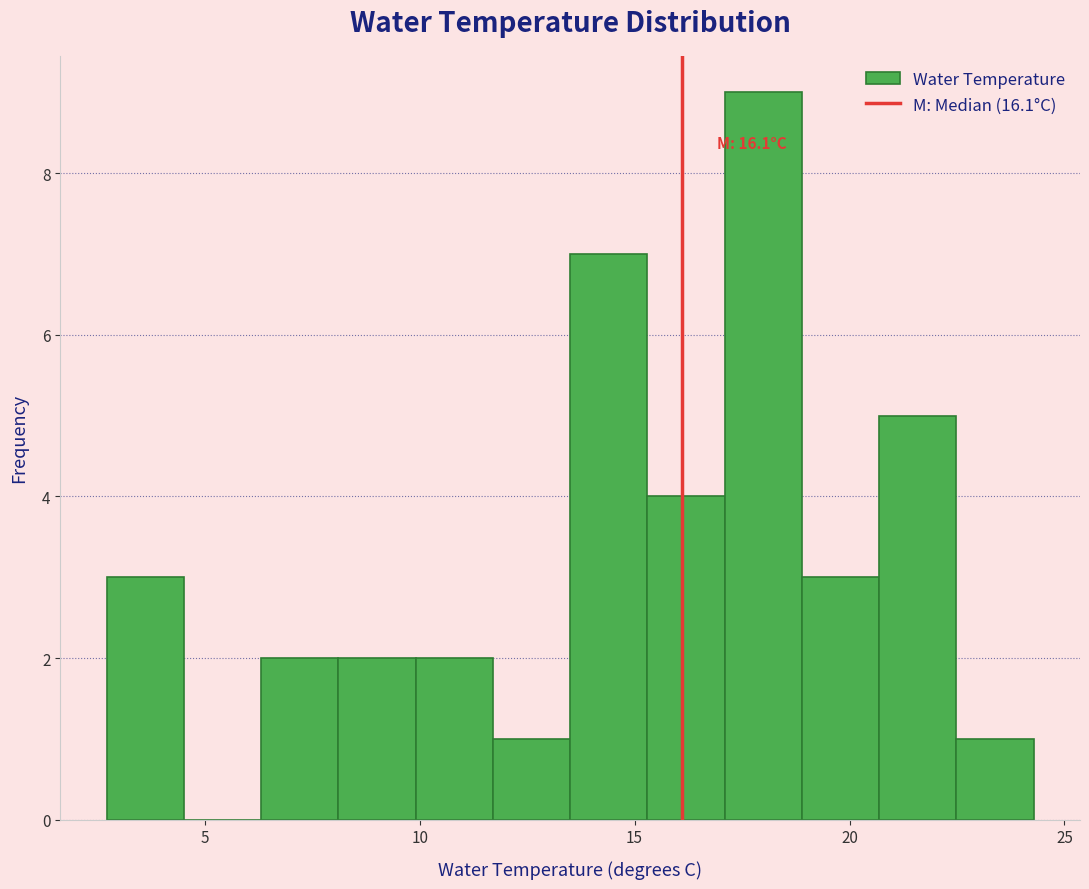

Read against the x-axis, roughly where is the centre of the tallest bar?

18.0